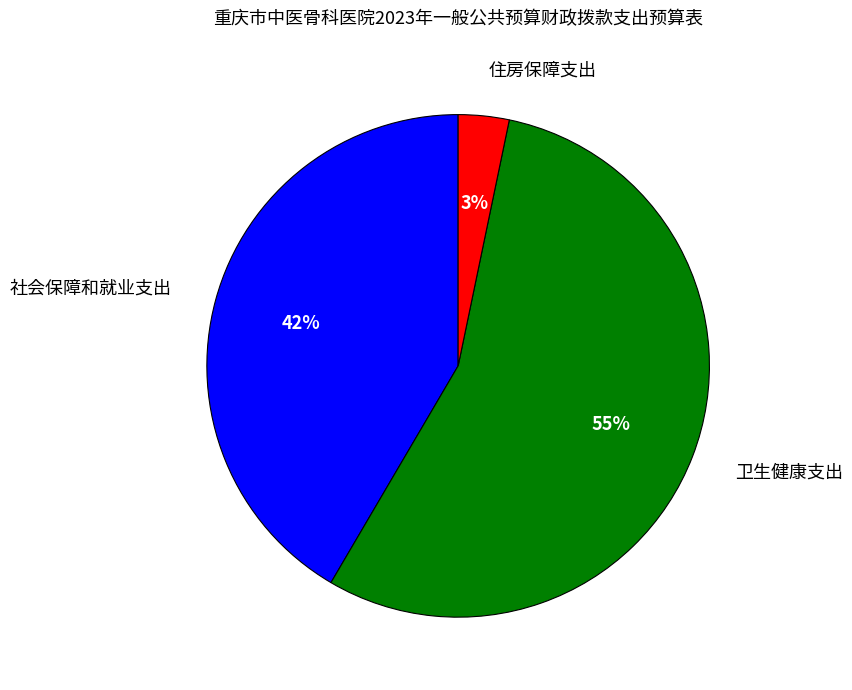

Between 住房保障支出 and 卫生健康支出, which is larger?

卫生健康支出